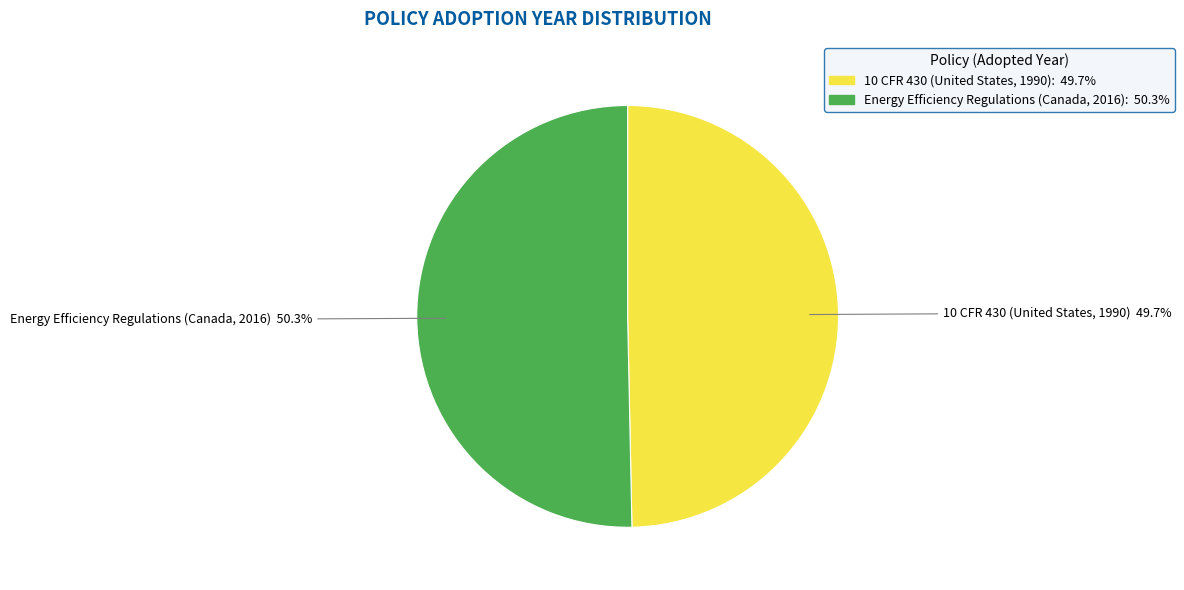

Is the sum of 10 CFR 430 (United States, 1990) and Energy Efficiency Regulations (Canada, 2016) greater than half?

Yes